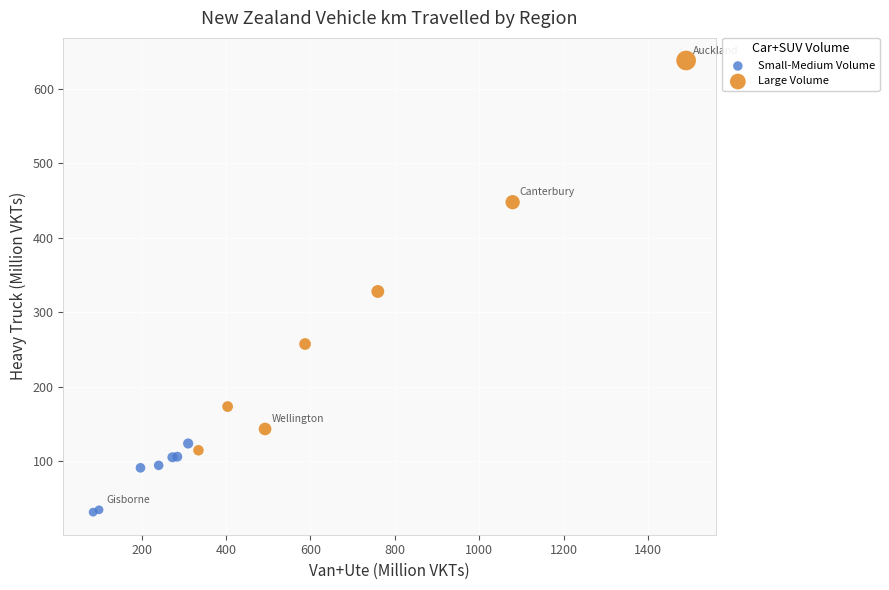

Which series reaches the minimum Y coordinate?

Small-Medium Volume